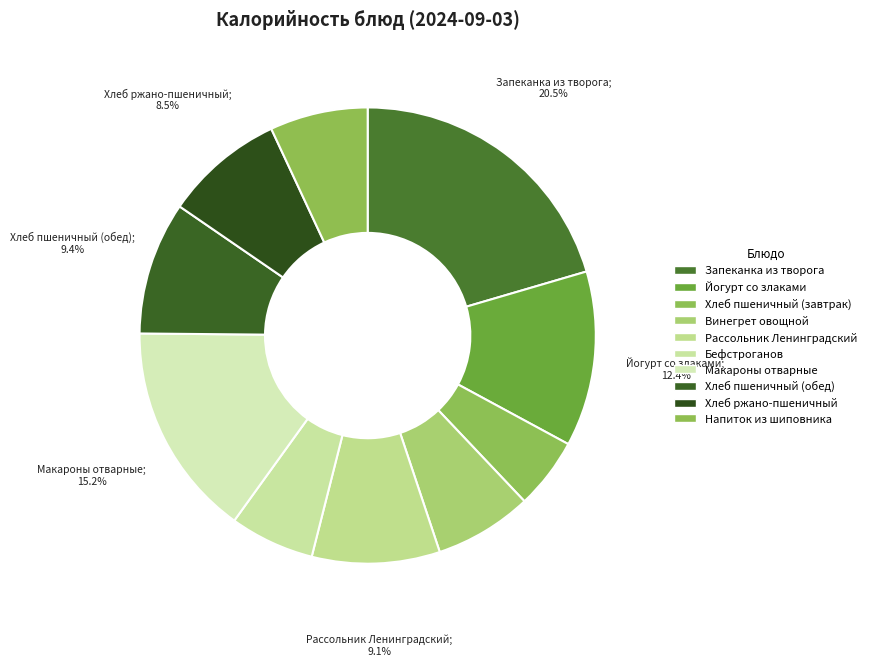

The Йогурт со злаками slice represents 5% of the pie. True or false?

False